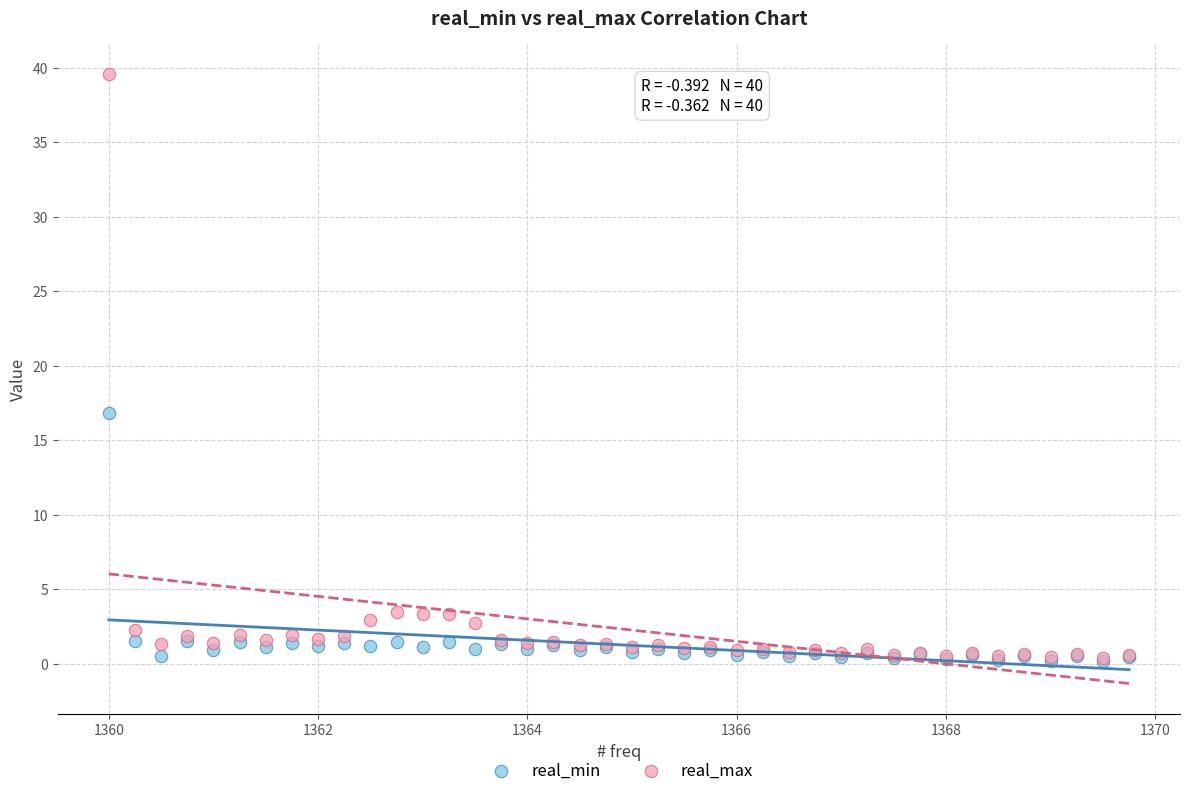

In the real_max series, what Y value is closest to 19?

3.5